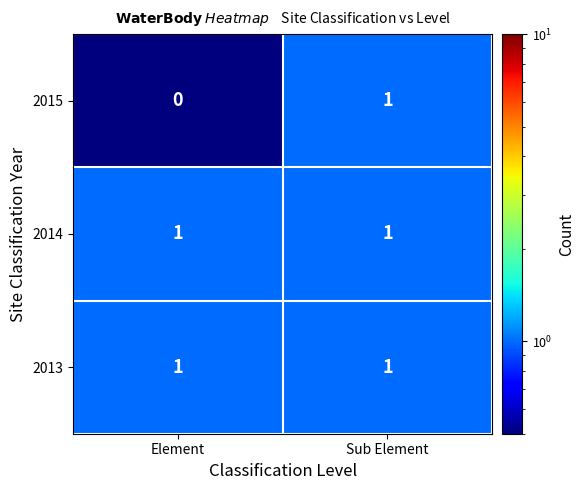

Which series has the widest spread of values?

2015